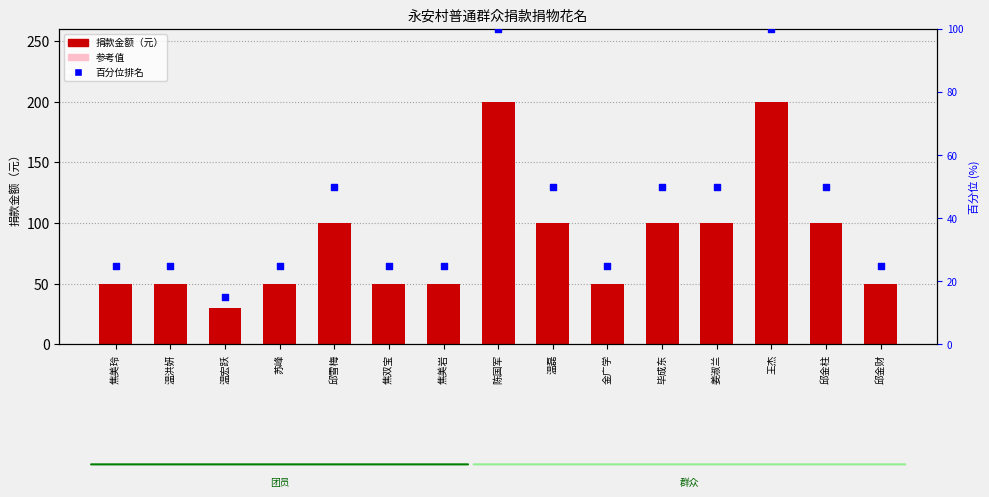

Which has a higher value, 王杰 or 毕成东?

王杰